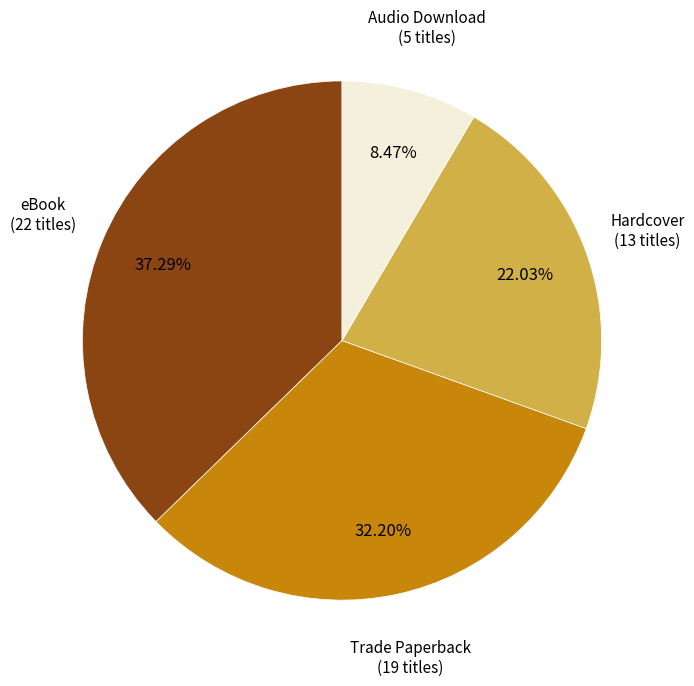

How many segments does this pie chart have?

4